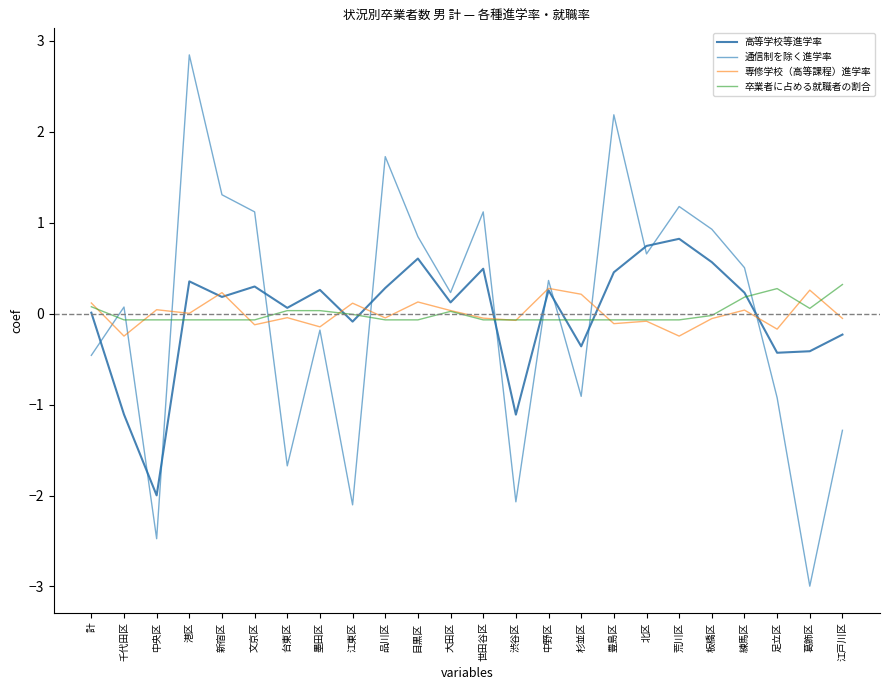

Between 台東区 and 世田谷区, which series saw the biggest shift?

通信制を除く進学率